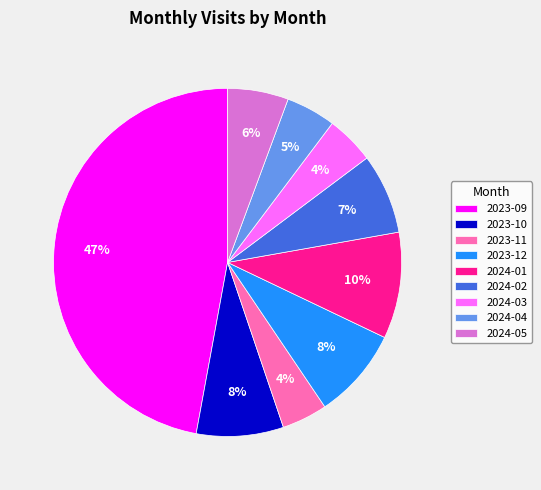

Count the number of slices in the pie.

9